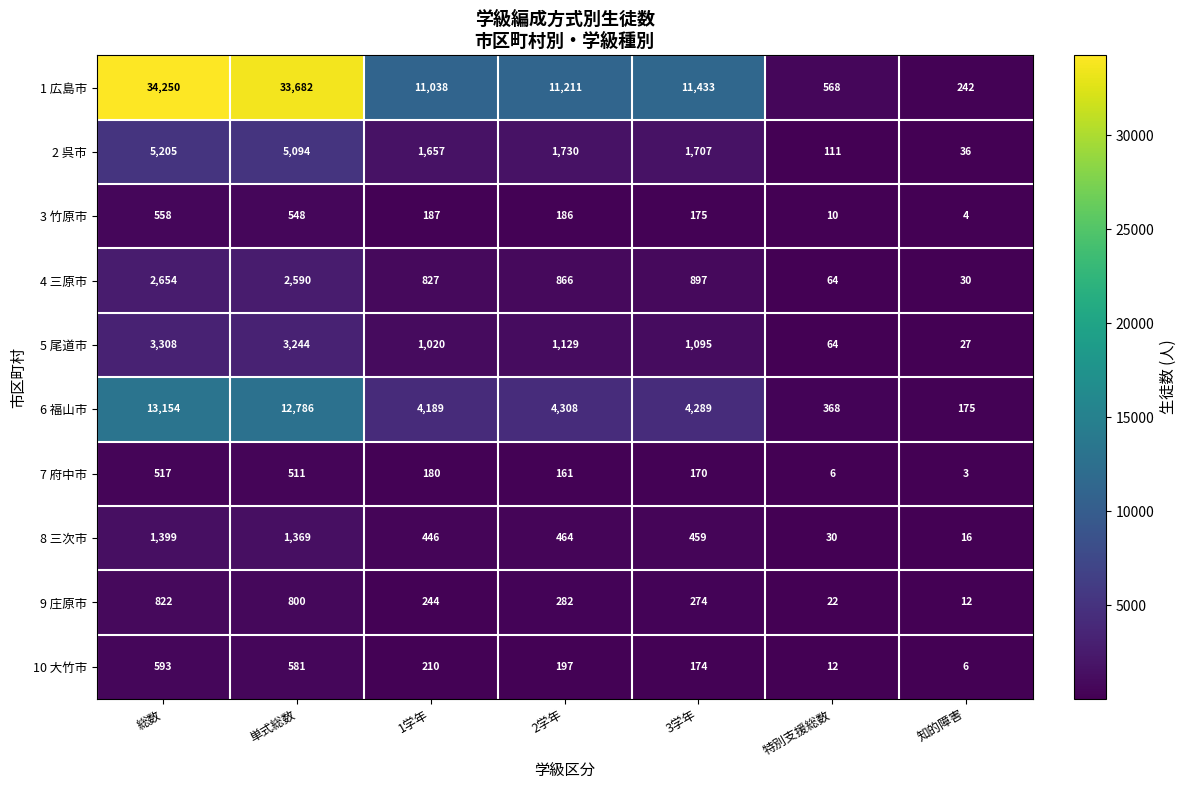

Which label corresponds to the smallest value in the chart?

知的障害